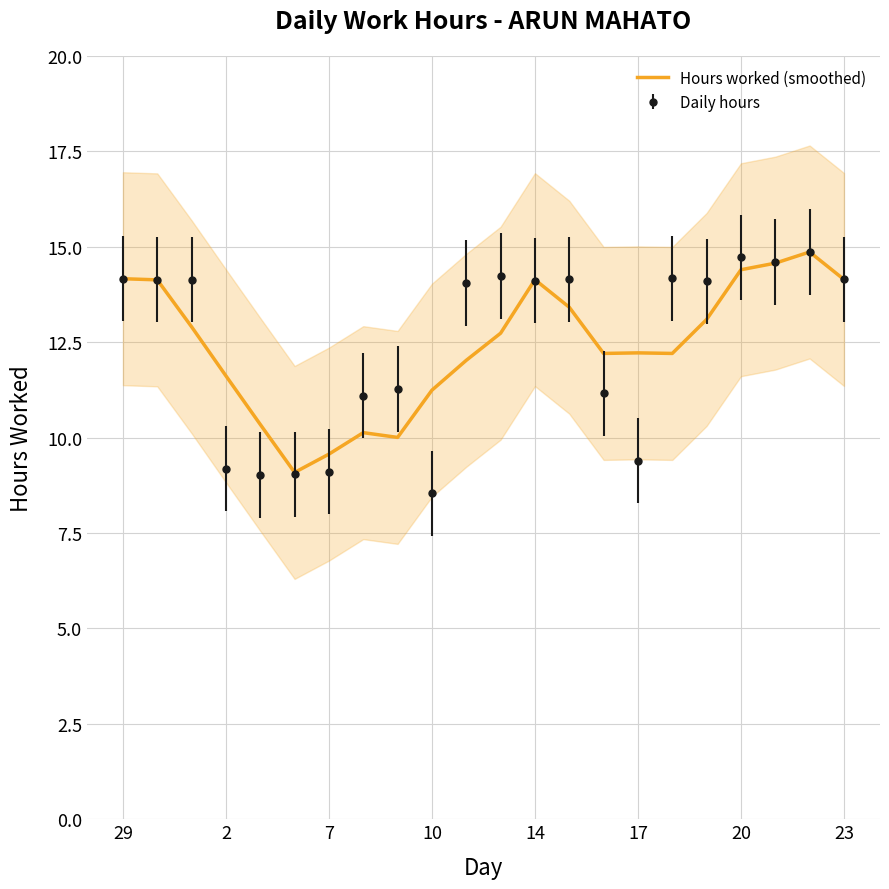

How many distinct data groups are displayed?

1